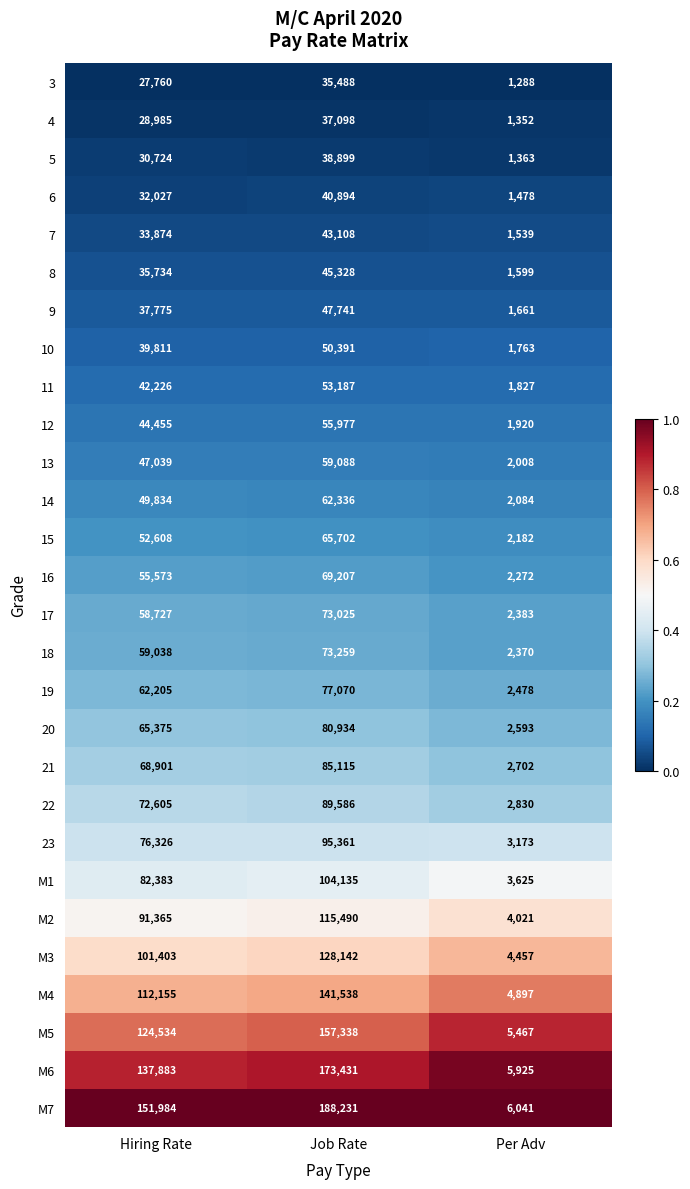

Where is M3 nearest to the value 66299?

Hiring Rate